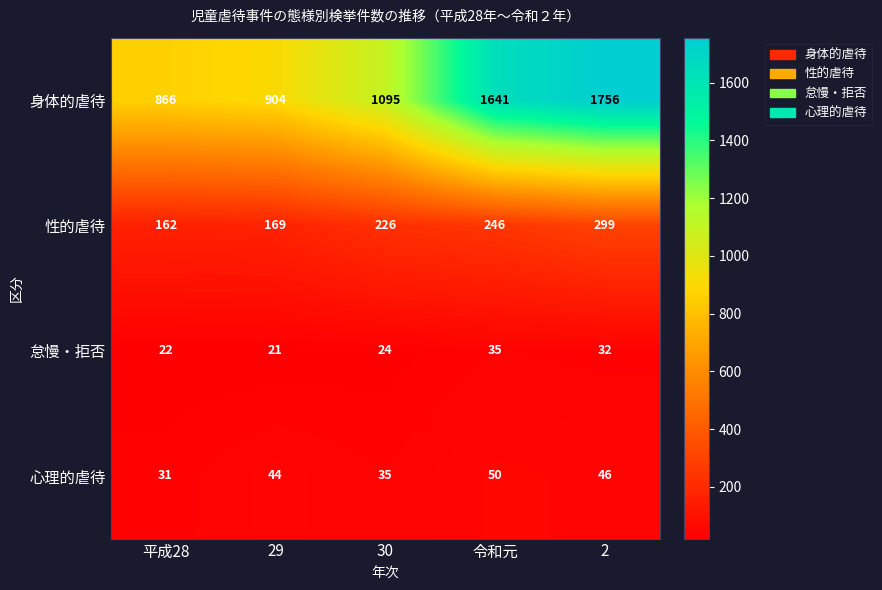

The value of 怠慢・拒否 at 30 is 24. True or false?

True